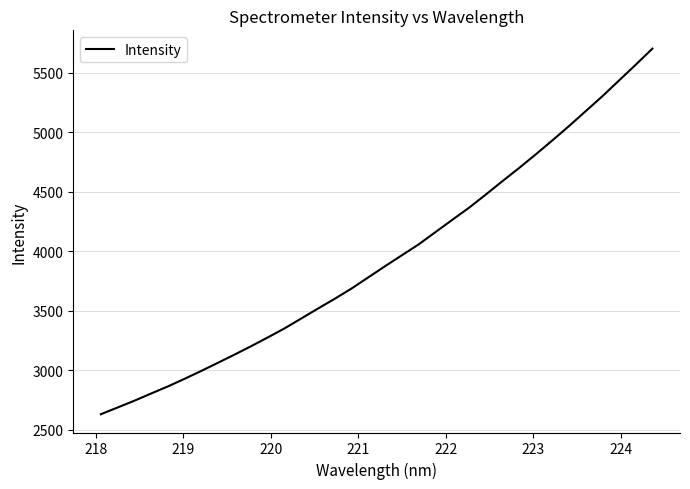

How many distinct data groups are displayed?

1